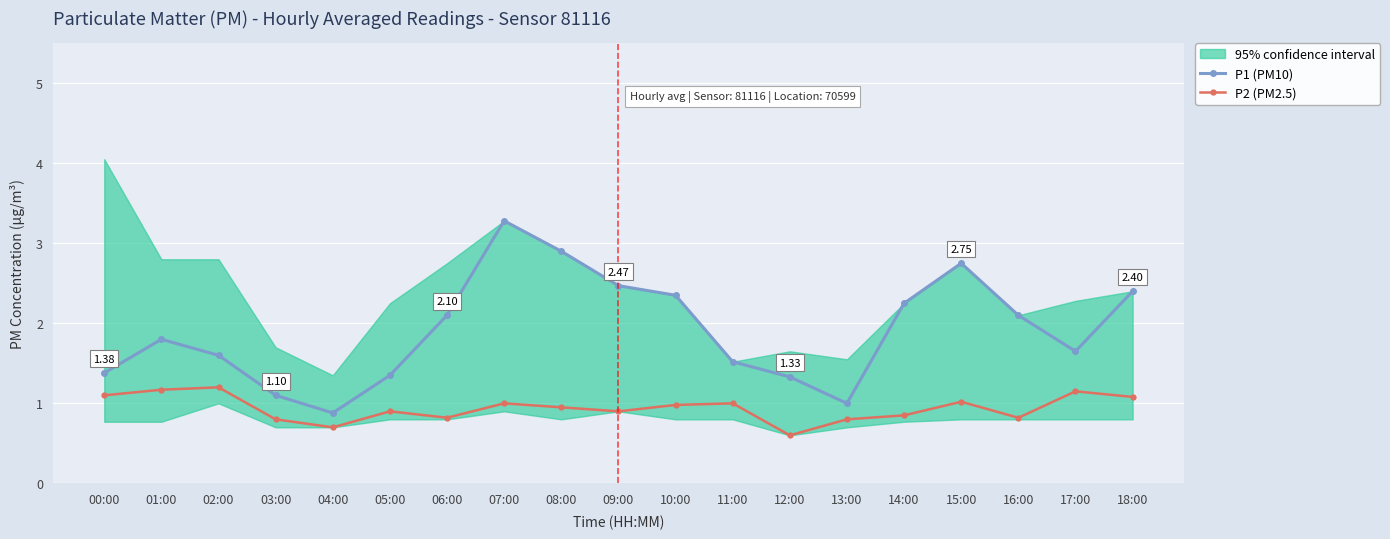

True or false: P1 (PM10) and P2 (PM2.5) cross at least once.

False